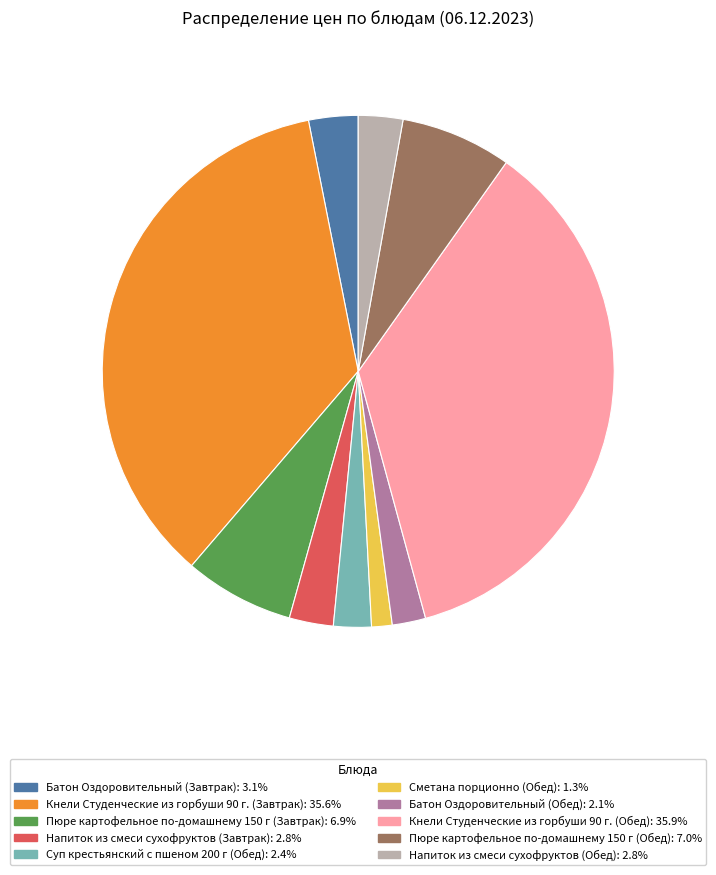

What is the ratio of the value at Сметана порционно (Обед) to the value at Напиток из смеси сухофруктов (Обед)?

0.5